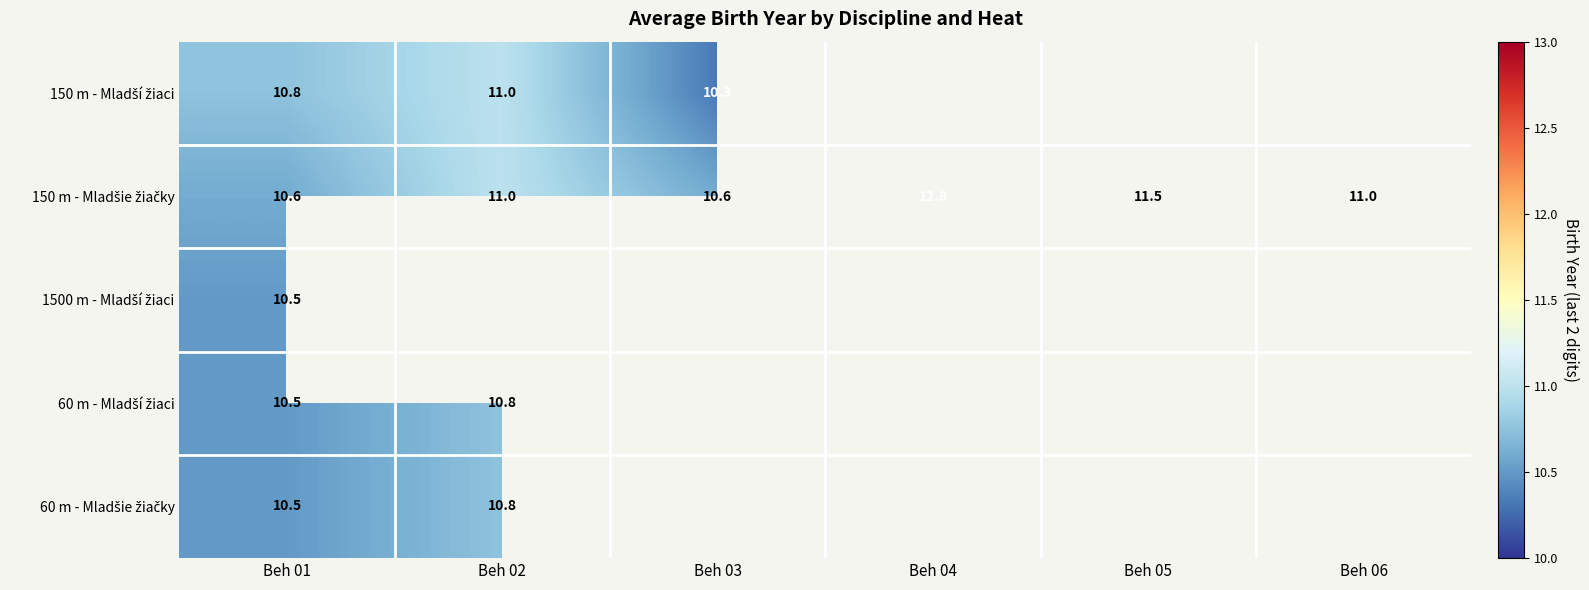

At which category does the chart reach its minimum across all series?

Beh 03